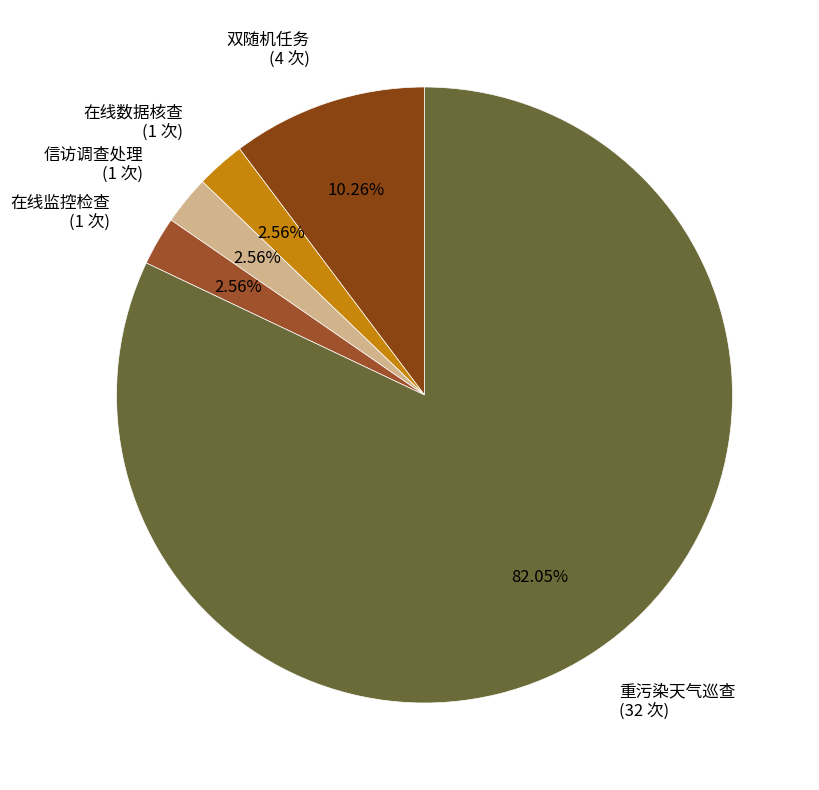

Approximately how many times larger is the value at 在线数据核查 (1 次) compared to 在线监控检查 (1 次)?

1.0